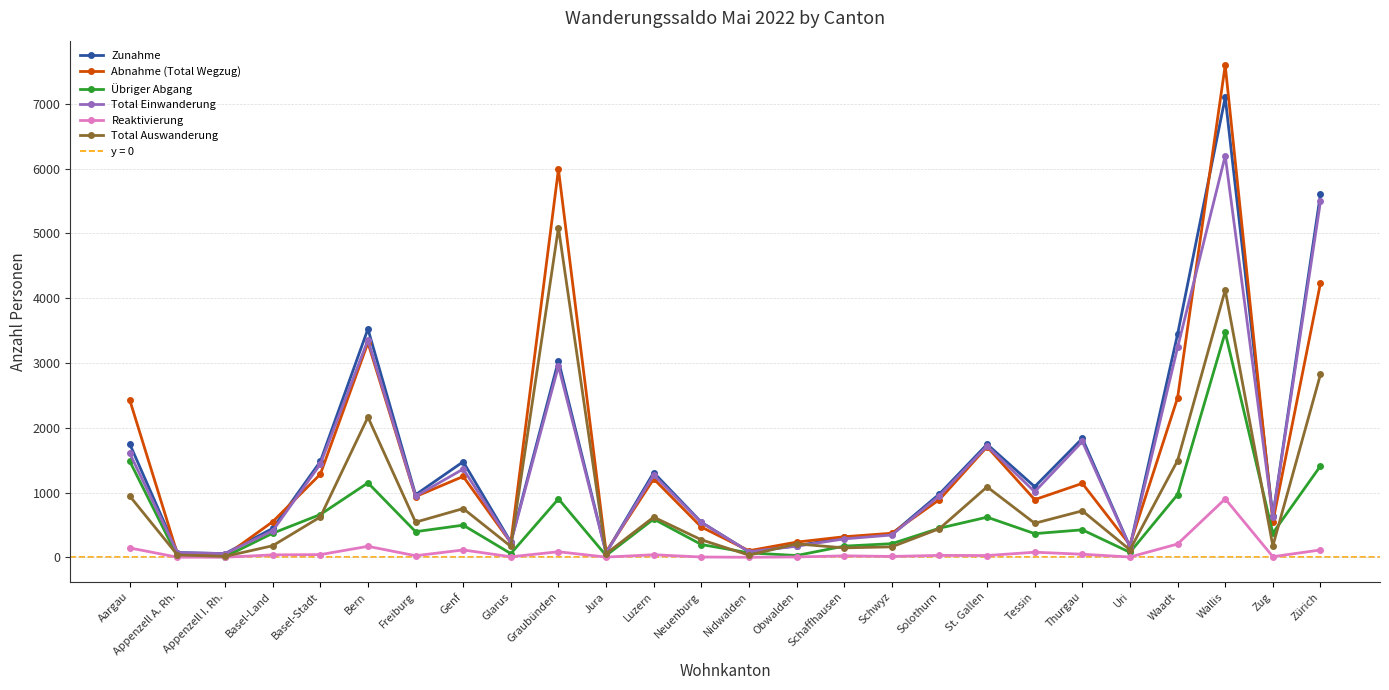

How many data points does each series have?

26